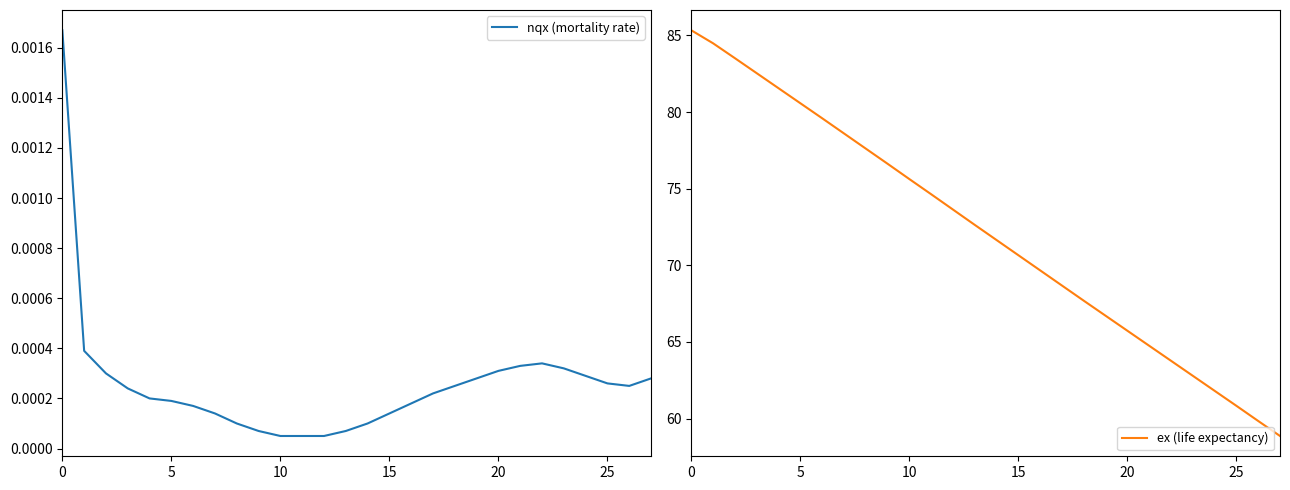

Rank the series by their maximum value, from lowest to highest.

nqx (mortality rate), ex (life expectancy)